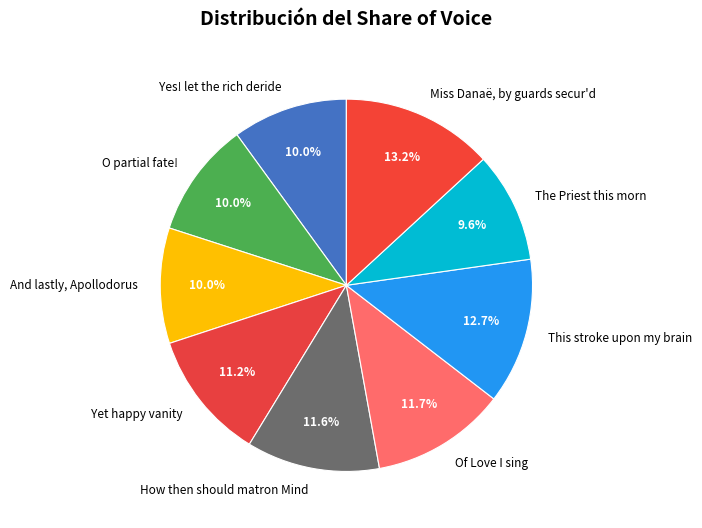

What portion of the pie excludes O partial fate!?

90.0%